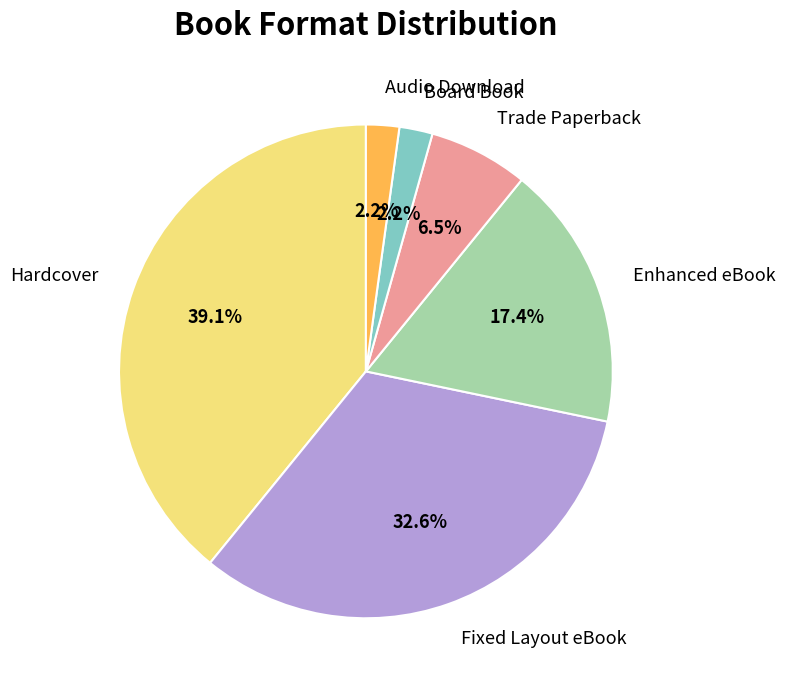

To the nearest percent, what is the difference between the largest and smallest slice percentages?

37%